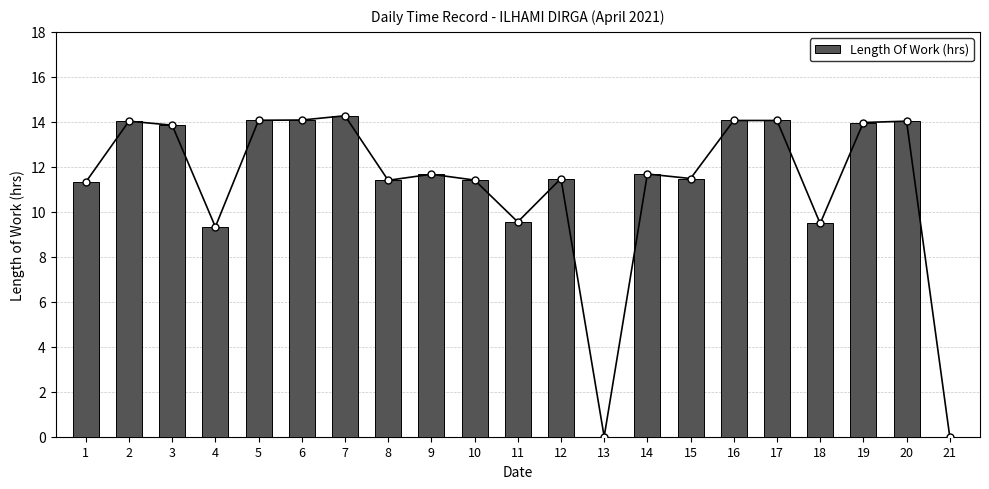

Which category has the lowest value across all series?

13